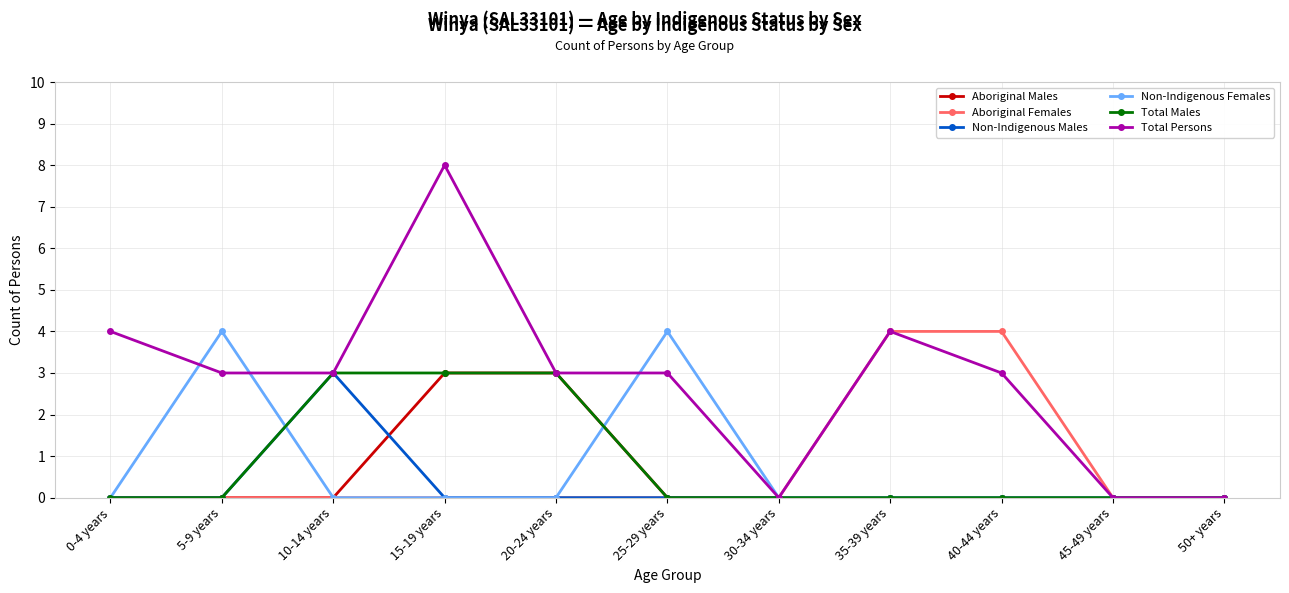

What is the highest value of the Aboriginal Males series?

3